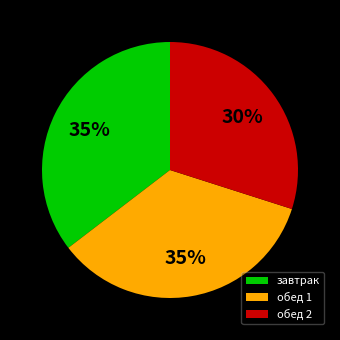

Is it true that обед 2 is 30% of the pie?

True